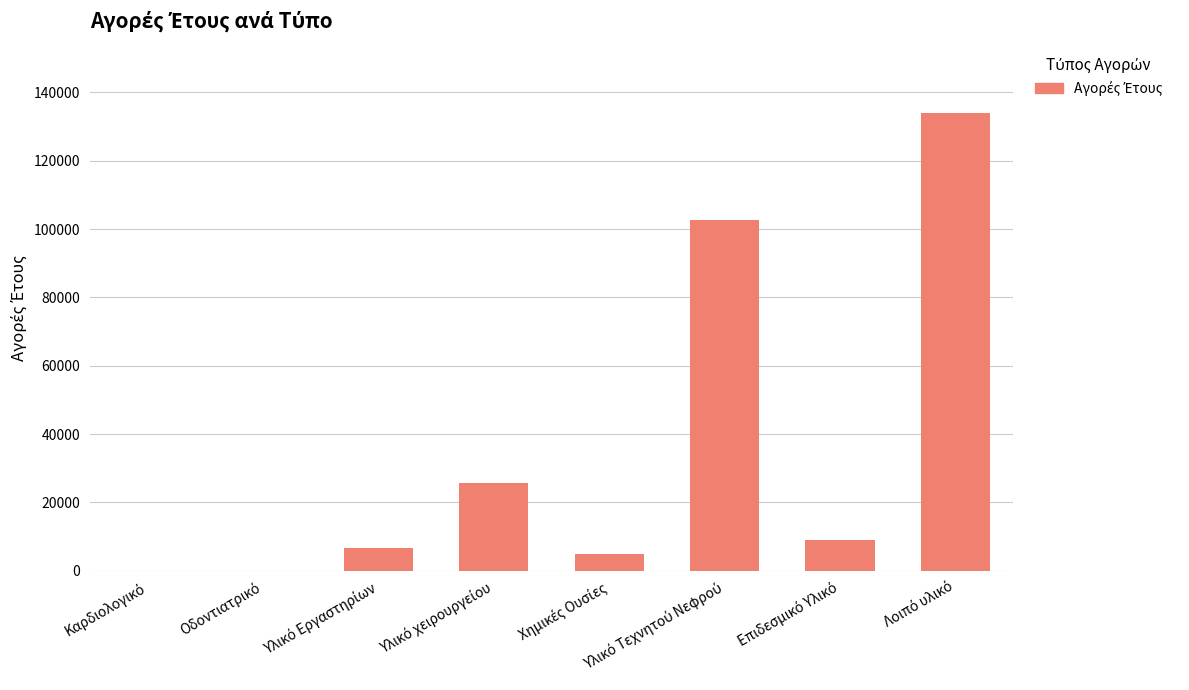

Count the number of values greater than 8891.

4